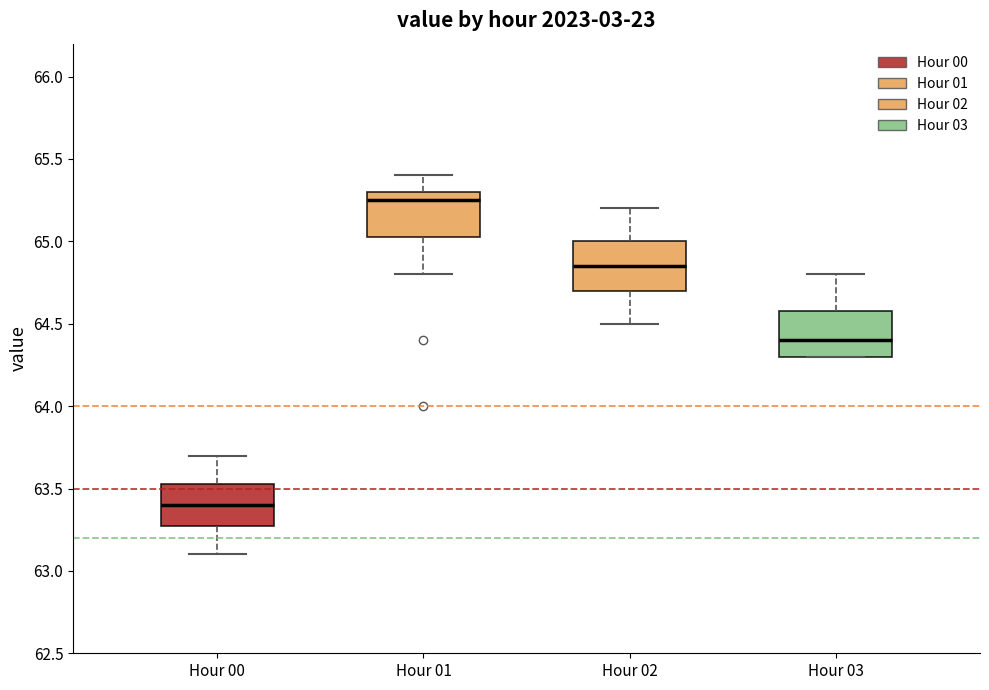

Where is the upper edge of the box for Hour 02 on the y-axis? The values are not printed on the chart, so give them approximately, as read against the axis.

65.00